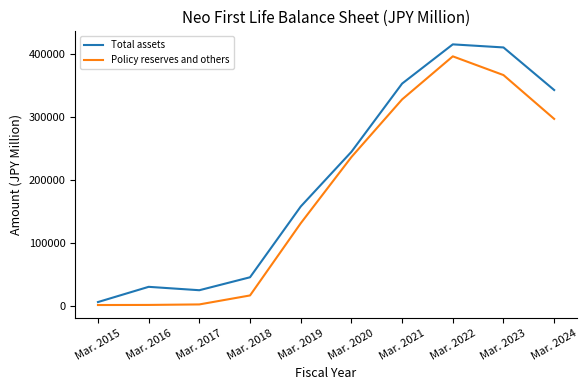

How many lines are shown in the chart?

2